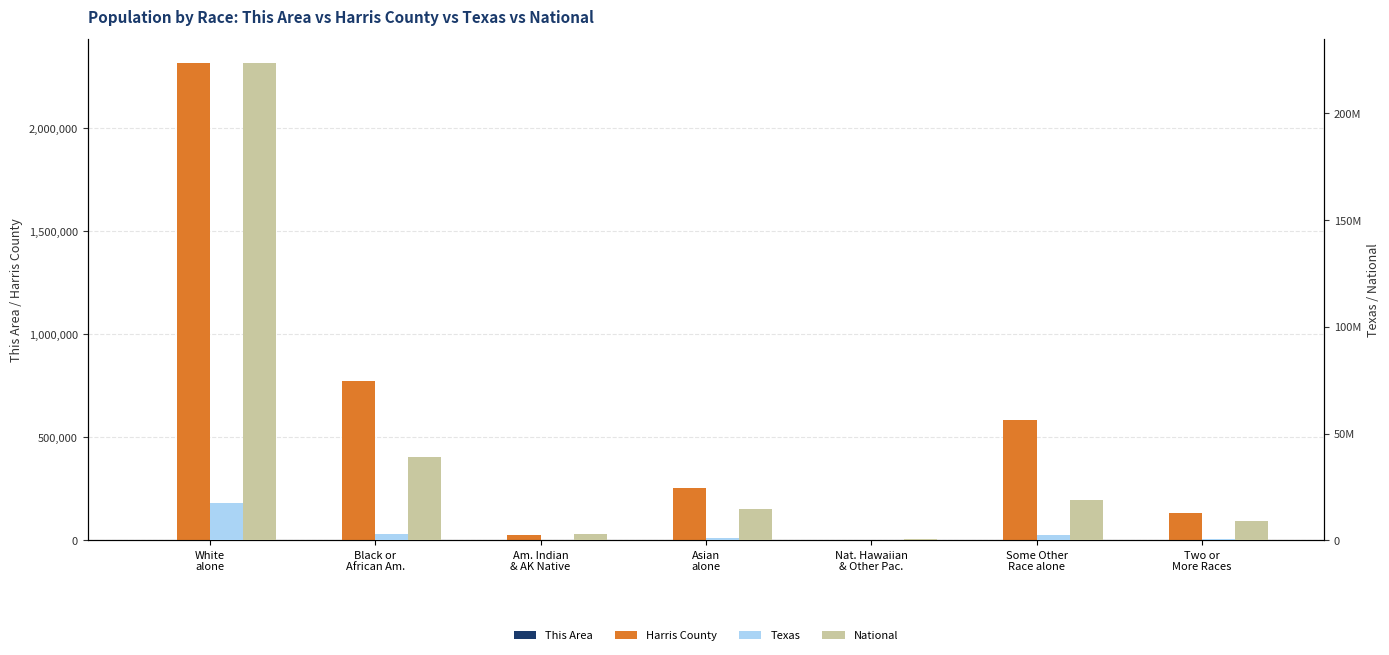

Is it true that This Area equals 1588 at Black or
African Am.?

True